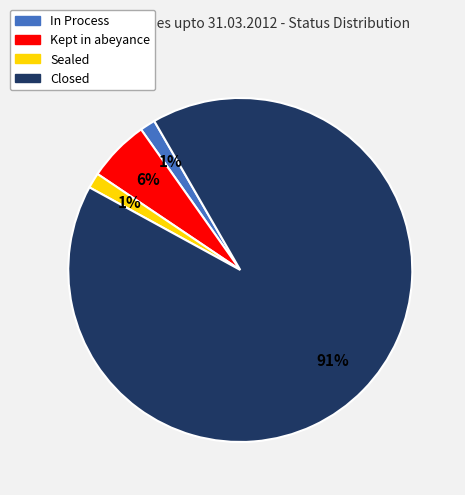

How many slices are in this pie chart?

4